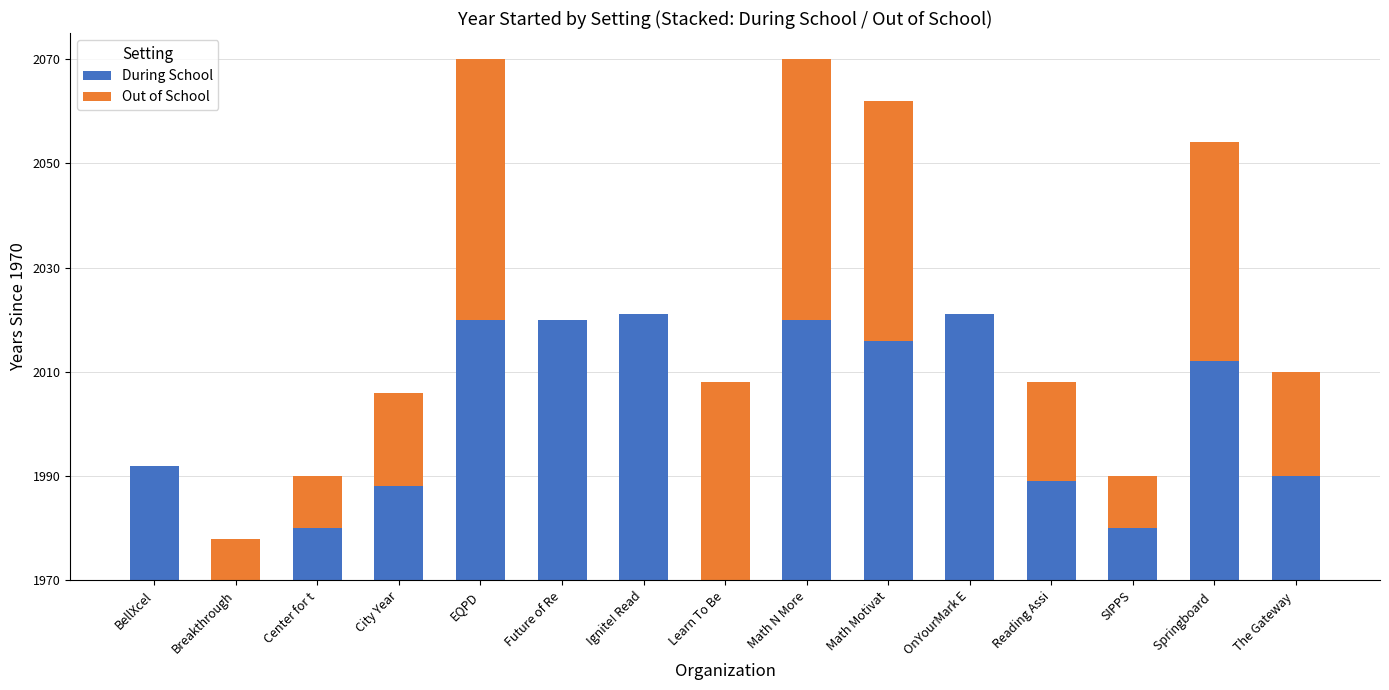

What are all the series names shown in the legend?

During School, Out of School